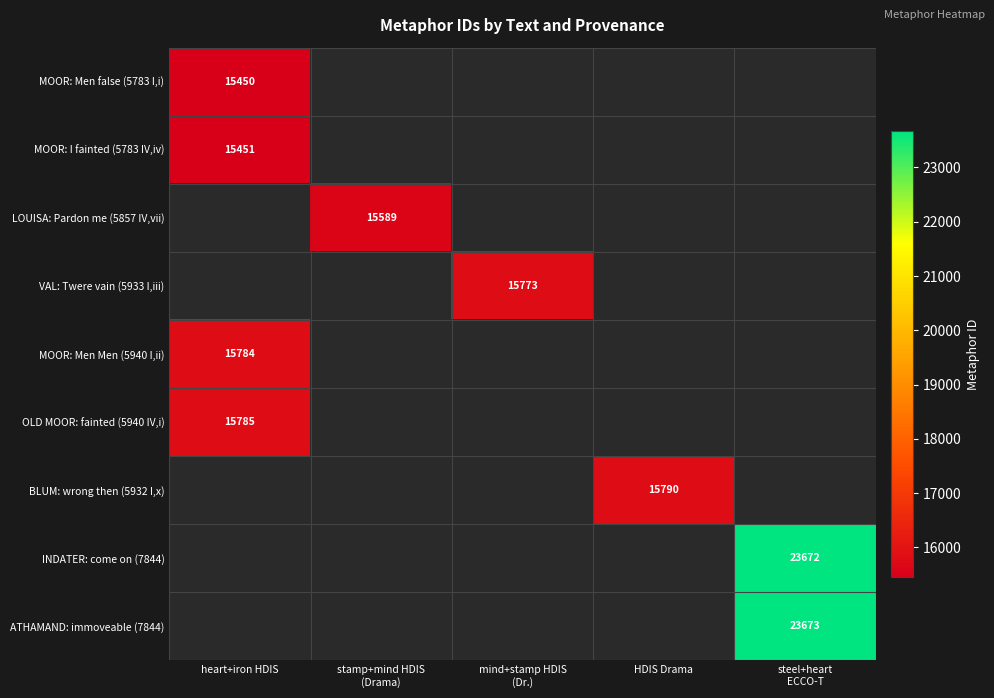

True or false: MOOR: Men false (5783 I,i) has a value of 25690.6 at heart+iron HDIS.

False